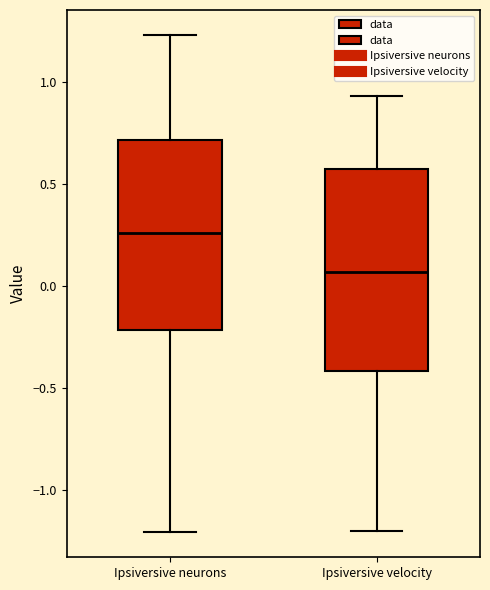

Comparing the boxes themselves (not the whiskers), which one is the tallest?

Ipsiversive velocity